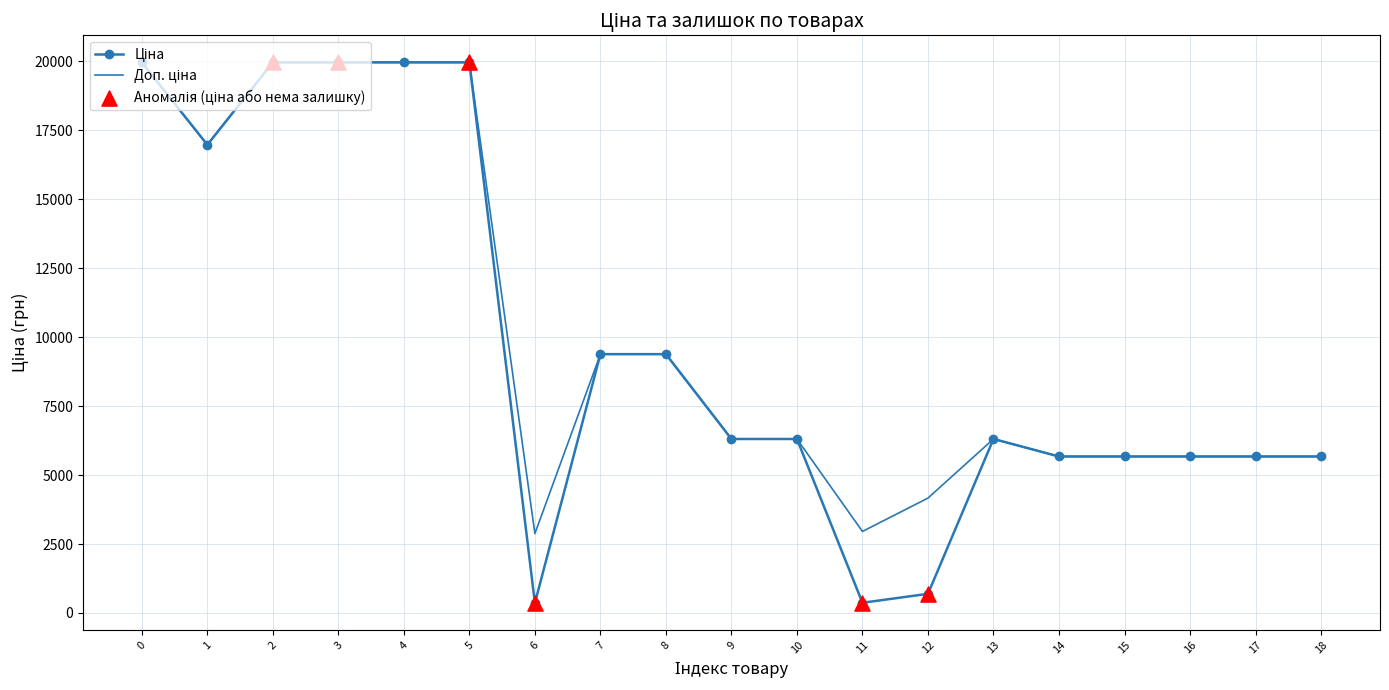

At how many categories does at least one series exceed 10061?

6